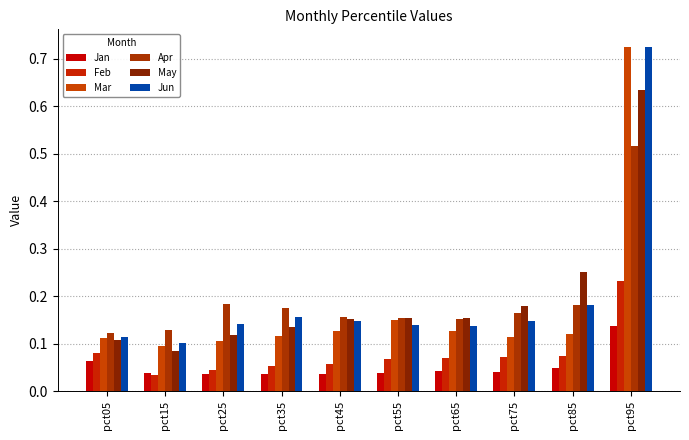

What is the highest value of the Feb series?

0.2